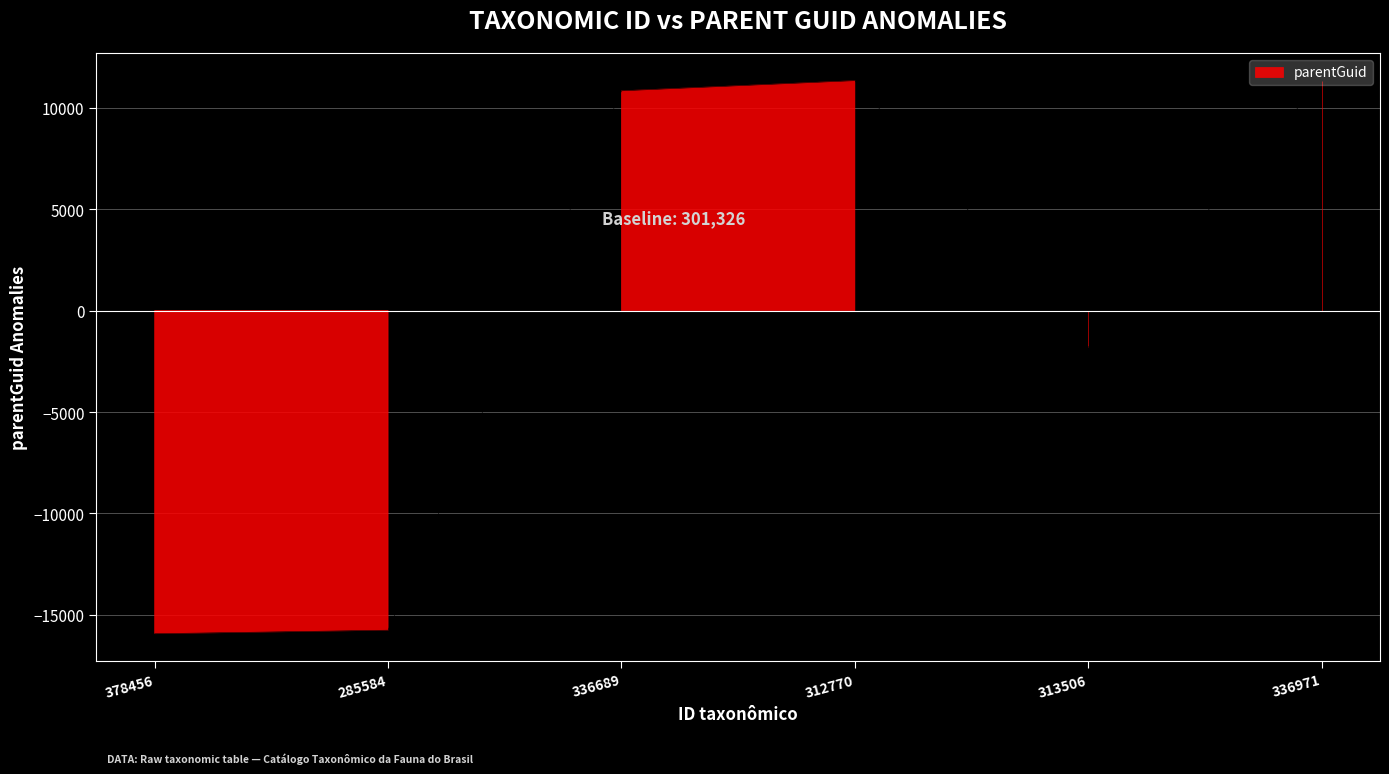

The chart shows a value of 11328.3 at 312770. True or false?

True